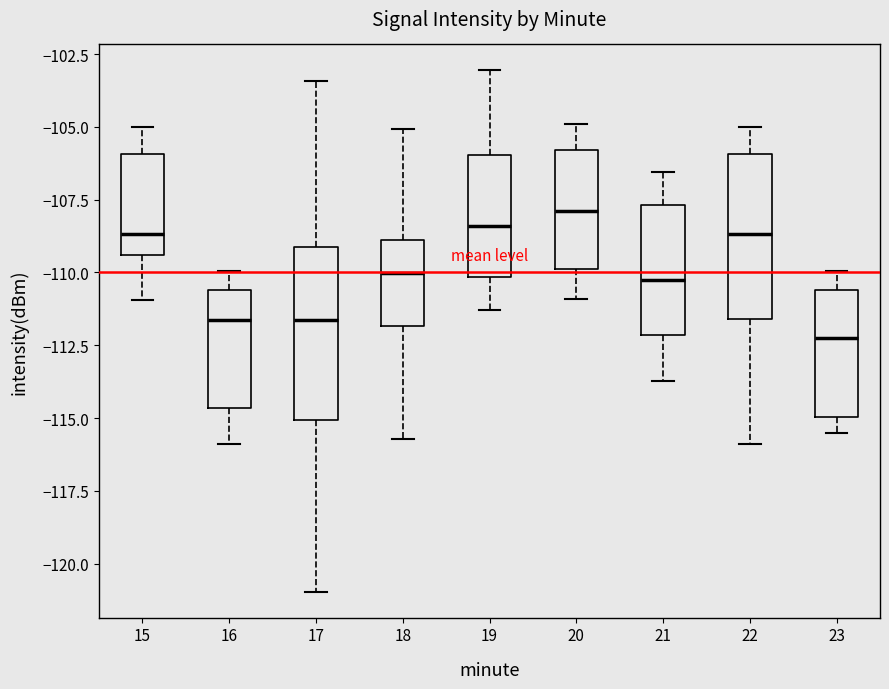

Reading left to right, read every box against the y-axis: the position of its median line, the range the box covers, and the ends of its whiskers. The values are not printed on the chart, so give them approximately, as read against the axis.

15: median -108.5, box -109.5 to -106.0, whiskers -111.0 to -105.0
16: median -111.5, box -114.5 to -110.5, whiskers -116.0 to -110.0
17: median -111.5, box -115.0 to -109.0, whiskers -121.0 to -103.5
18: median -110.0, box -112.0 to -109.0, whiskers -115.5 to -105.0
19: median -108.5, box -110.0 to -106.0, whiskers -111.5 to -103.0
20: median -108.0, box -110.0 to -106.0, whiskers -111.0 to -105.0
21: median -110.5, box -112.0 to -107.5, whiskers -113.5 to -106.5
22: median -108.5, box -111.5 to -106.0, whiskers -116.0 to -105.0
23: median -112.0, box -115.0 to -110.5, whiskers -115.5 to -110.0